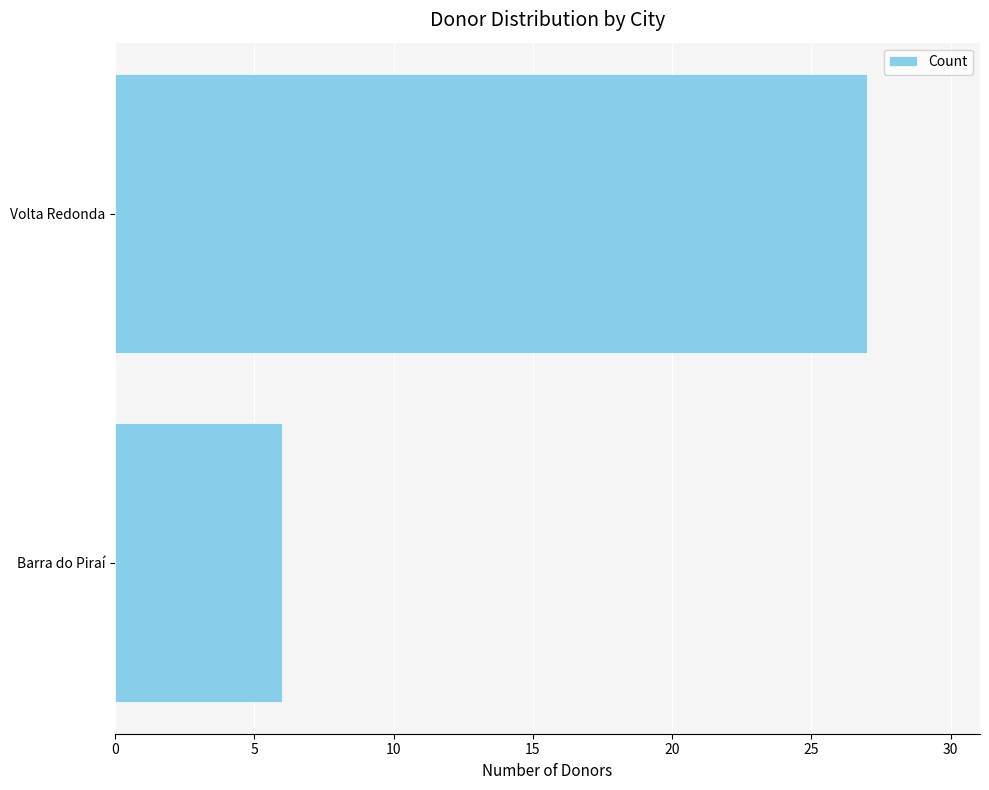

What is the value of the 2nd bar from the top?

6